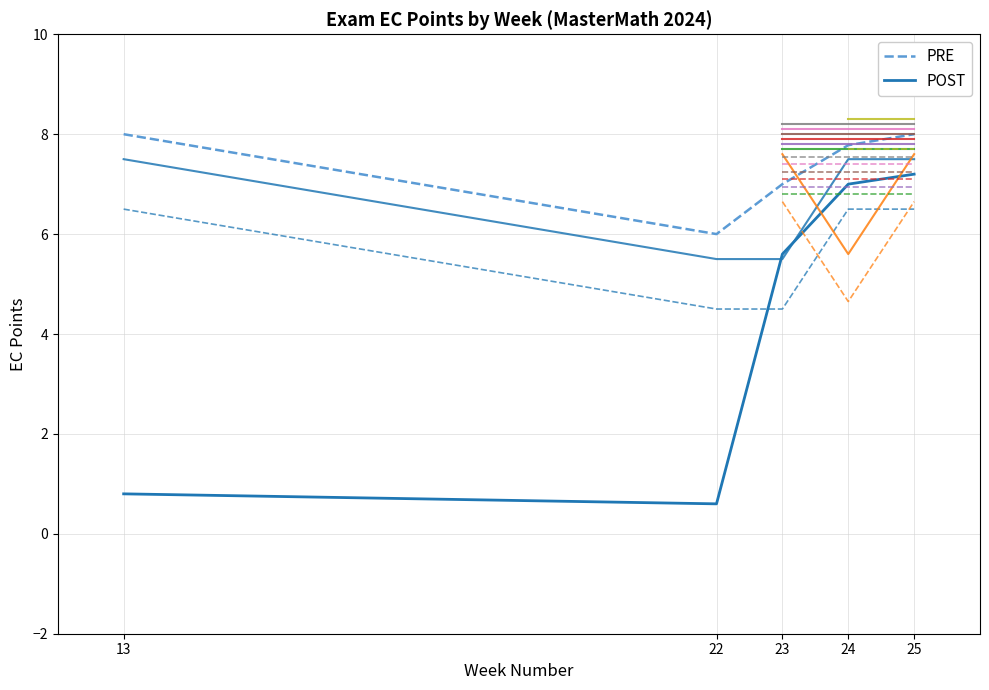

Between 23 and 22, which is larger?

23